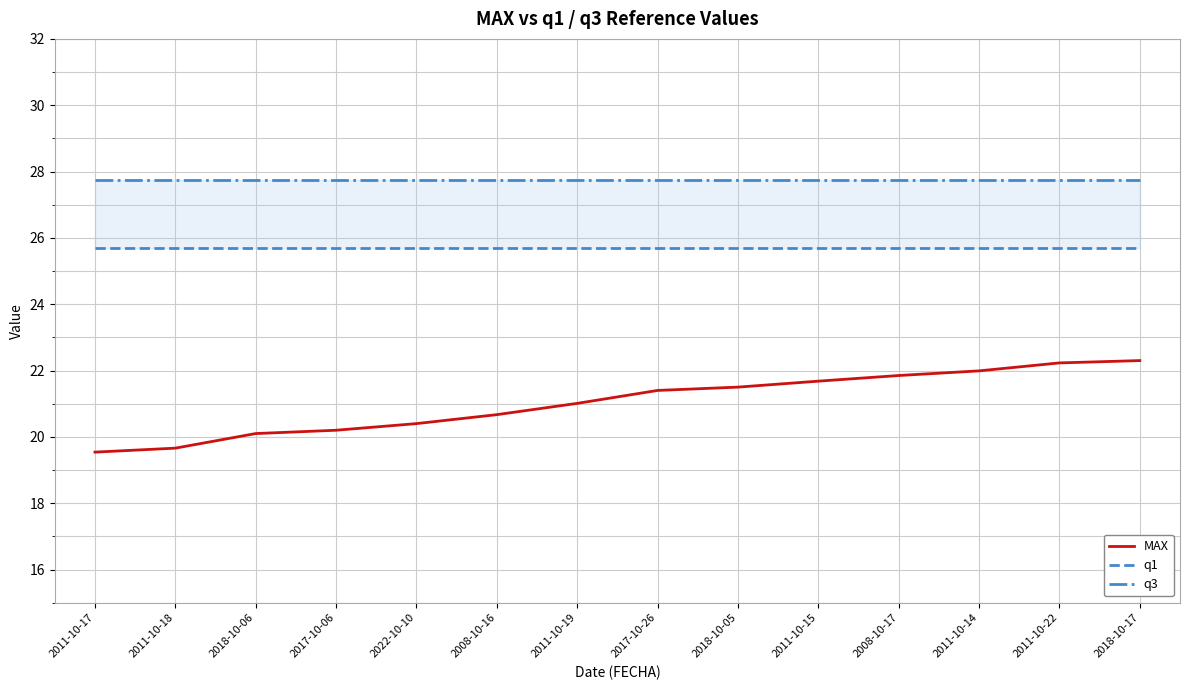

What is the smallest value displayed?

19.5